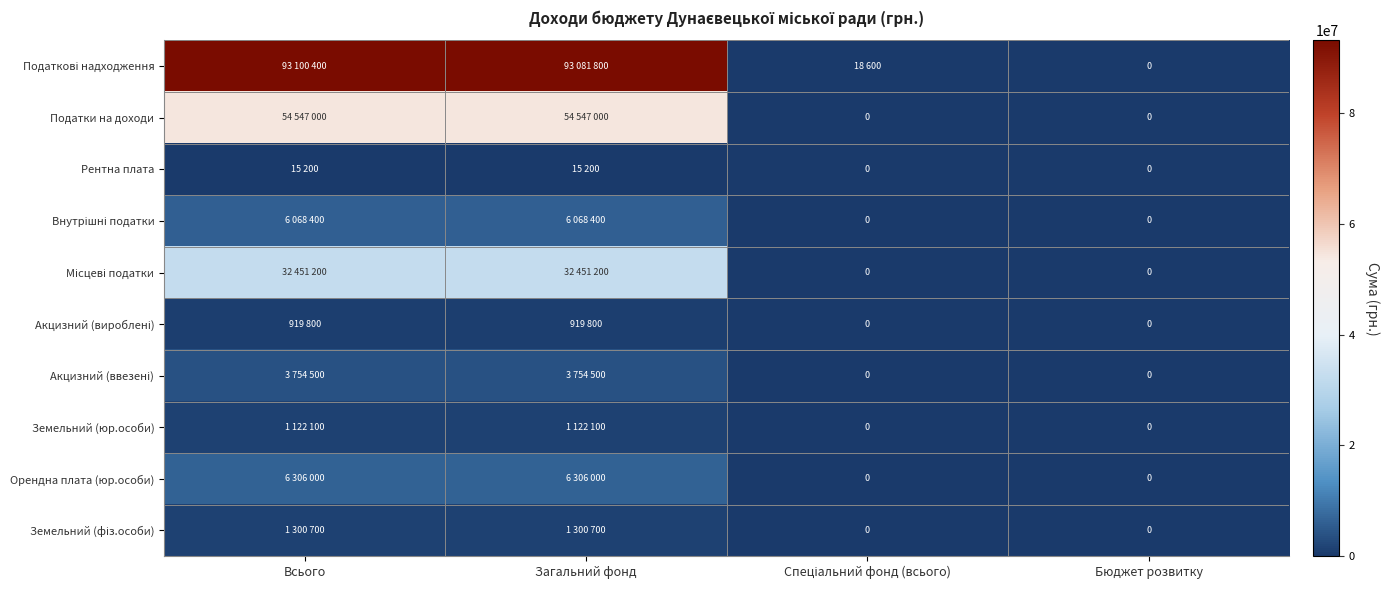

Which series has the largest total across all categories?

Податкові надходження